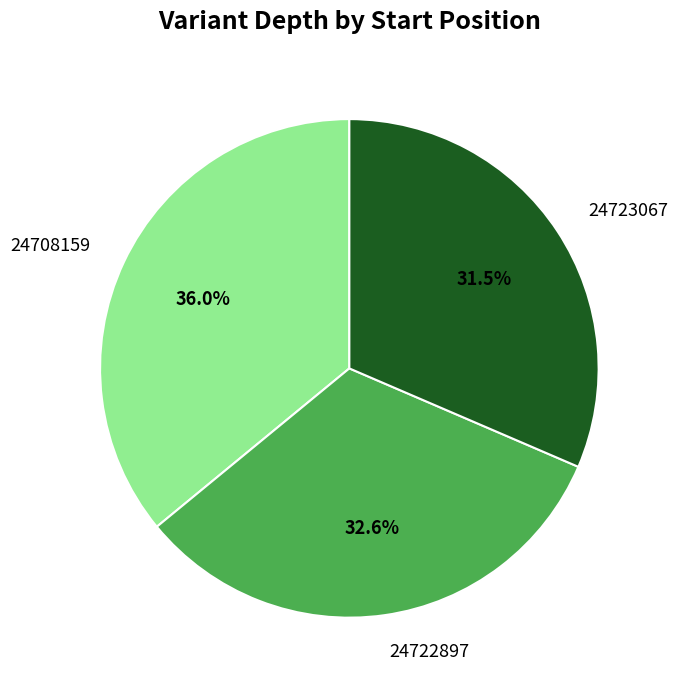

Does 24708159 account for over 50% of the chart?

No